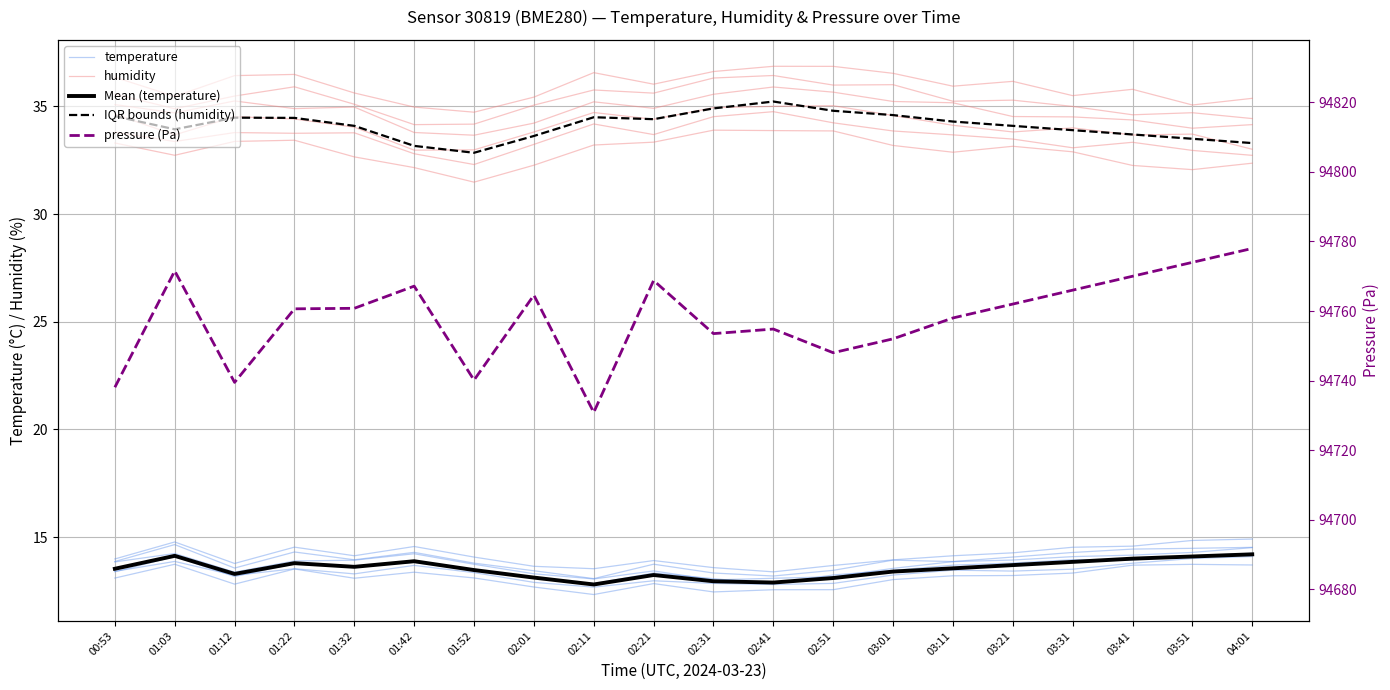

What is the value of the Mean (temperature) point at the 19th from the left?

14.1